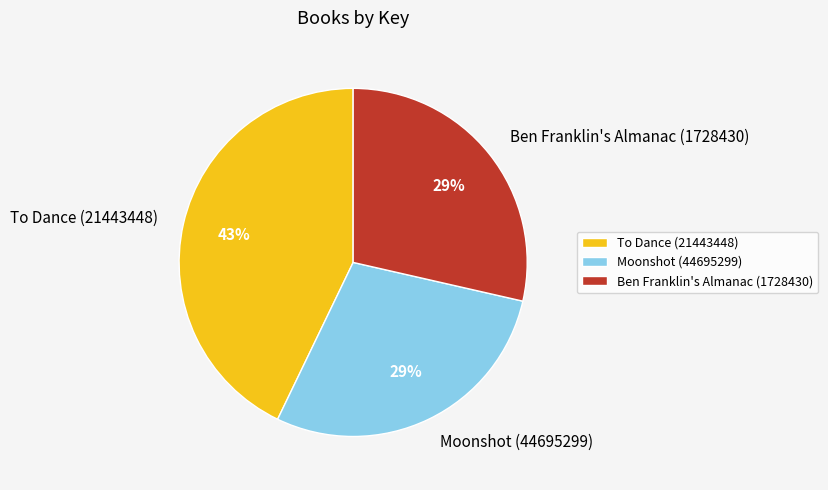

Does any single category account for the majority?

No